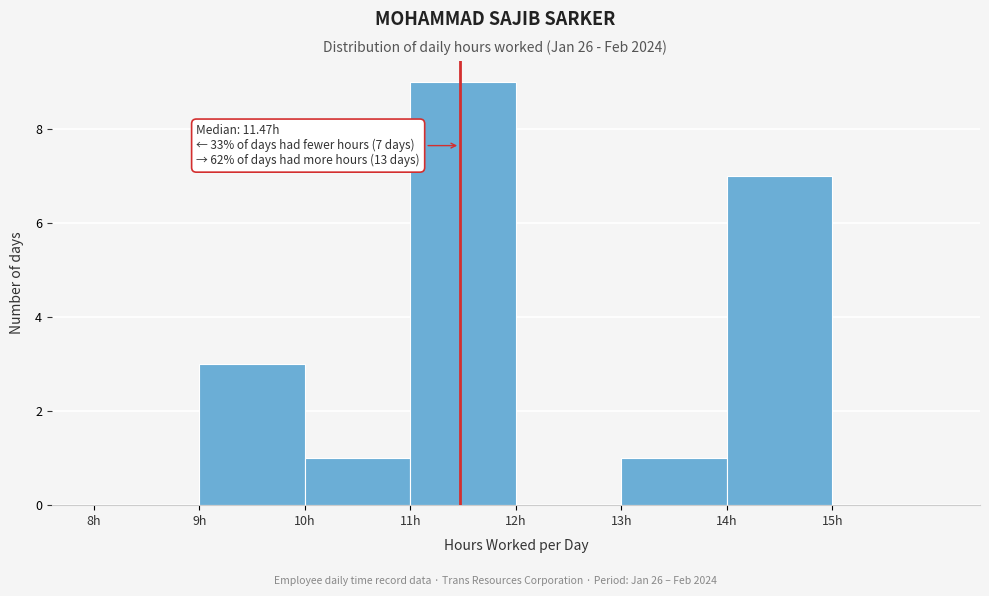

Over which range of the x-axis is the bar tallest?

11 to 12